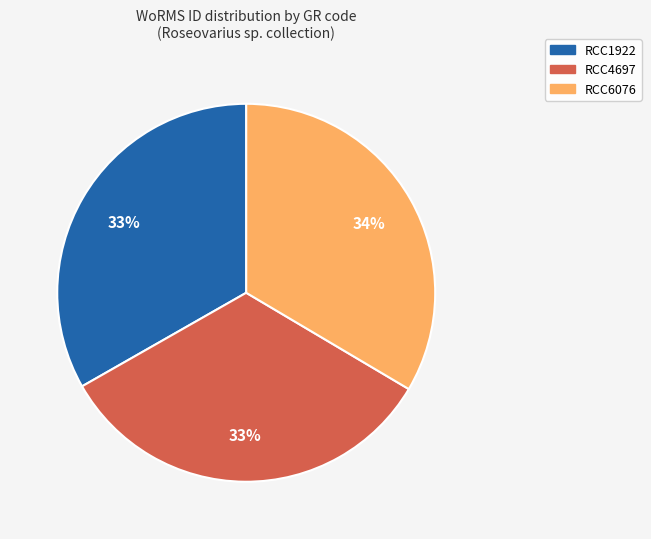

Combined, do RCC1922 and RCC4697 account for over 50%?

Yes